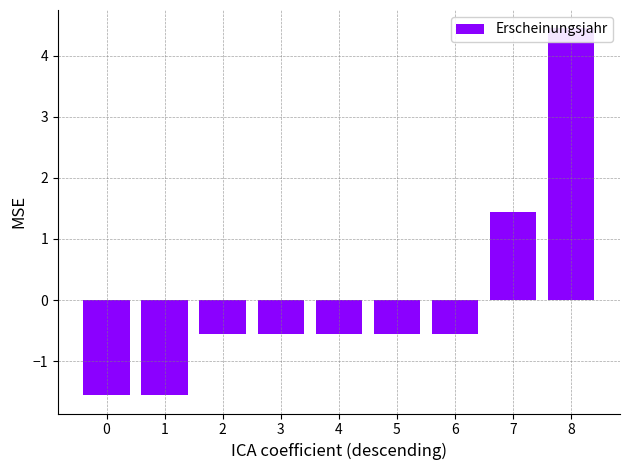

What is the value of the 9th bar from the left?

4.4